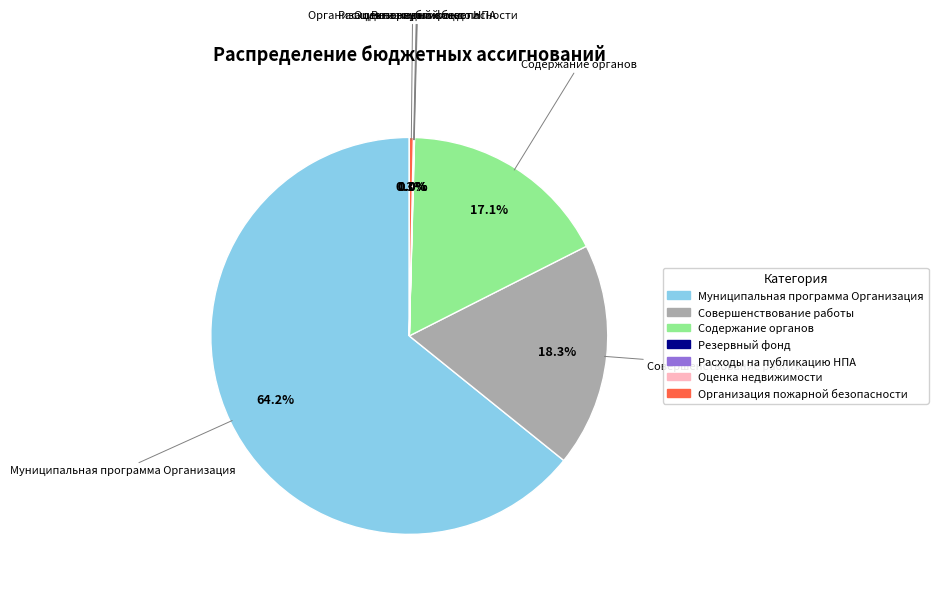

How much of the chart is everything except Содержание органов?

82.9%